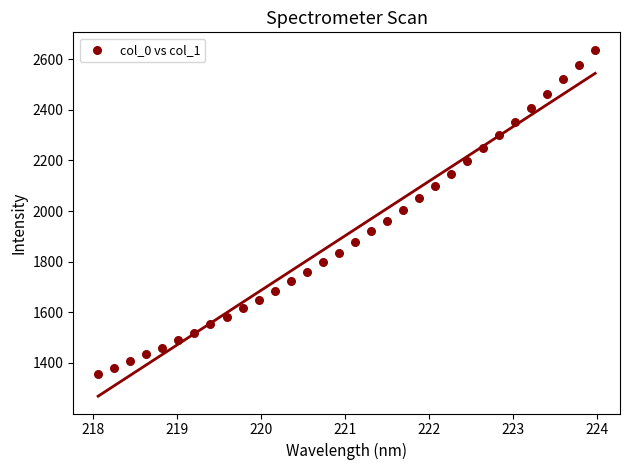

What is the range of X values (max minus min)?

5.9